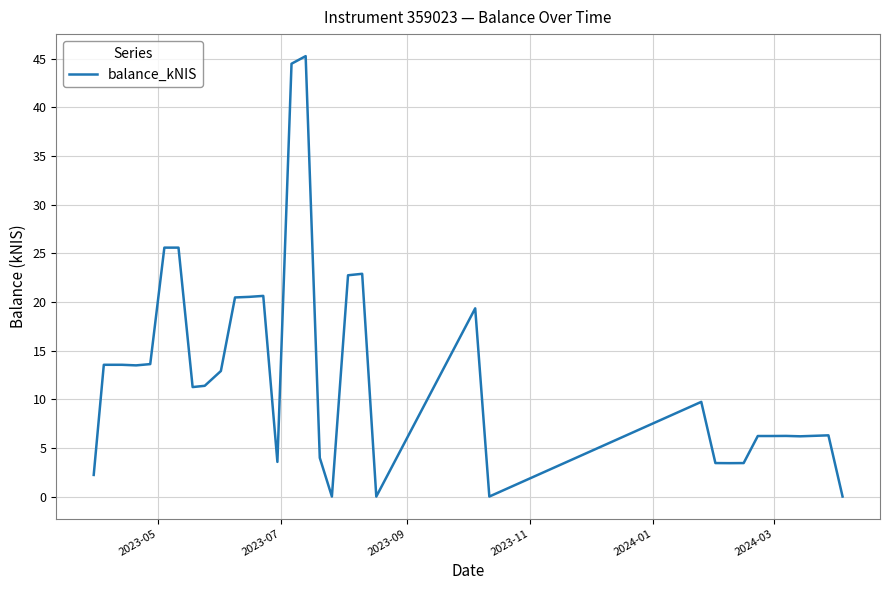

What is the greatest value displayed?

45.3